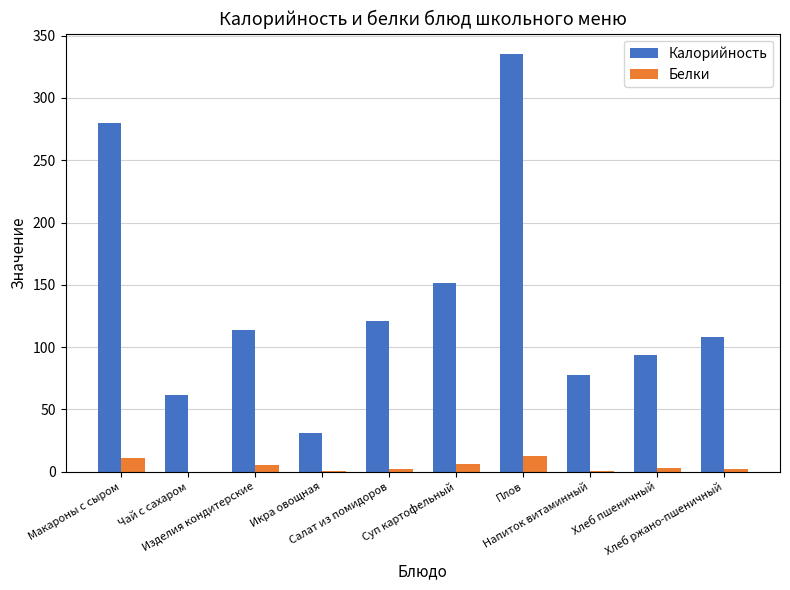

What is the sum of all Белки values?

44.5